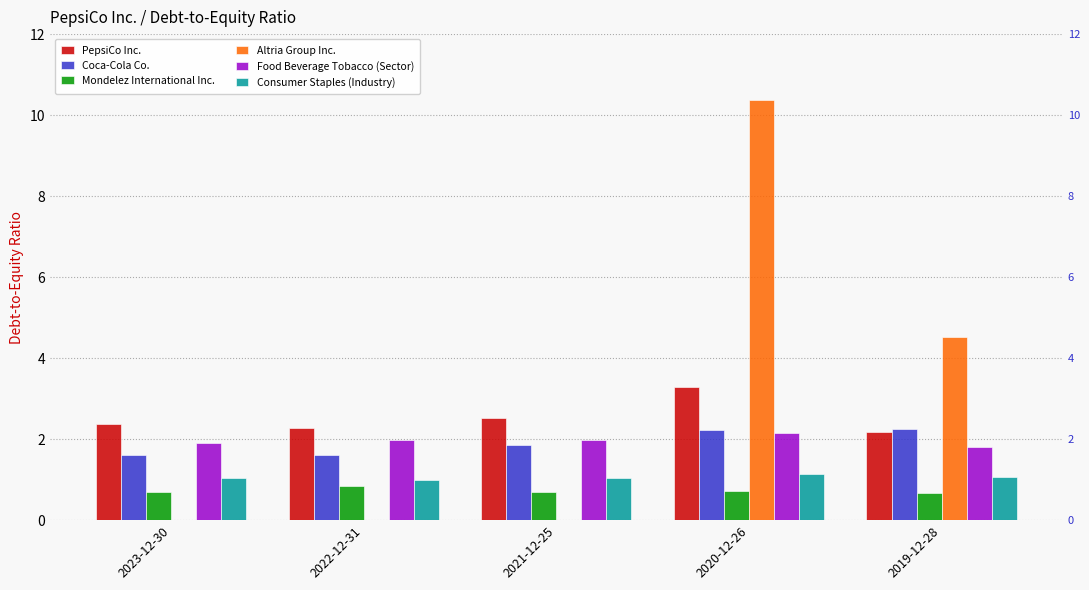

Which series has the widest spread of values?

Altria Group Inc.